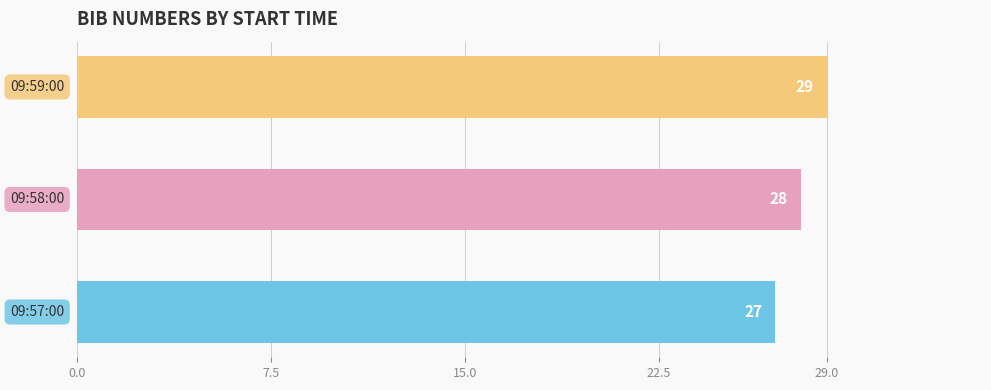

Reading bottom to top, transcribe all the data shown in this chart.

27	28	29